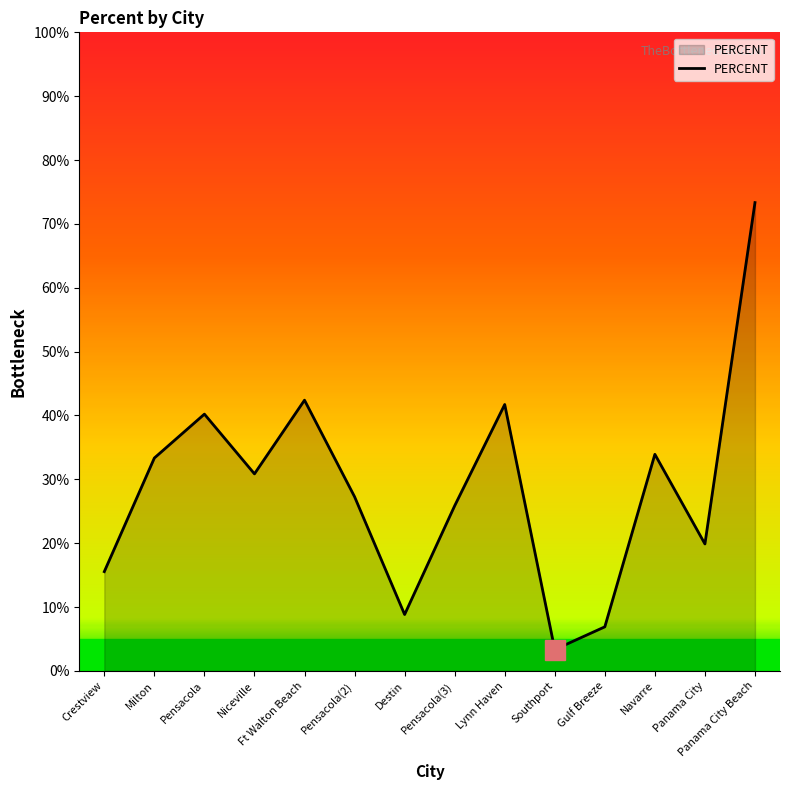

Is this an area chart (filled region under the line)?

Yes